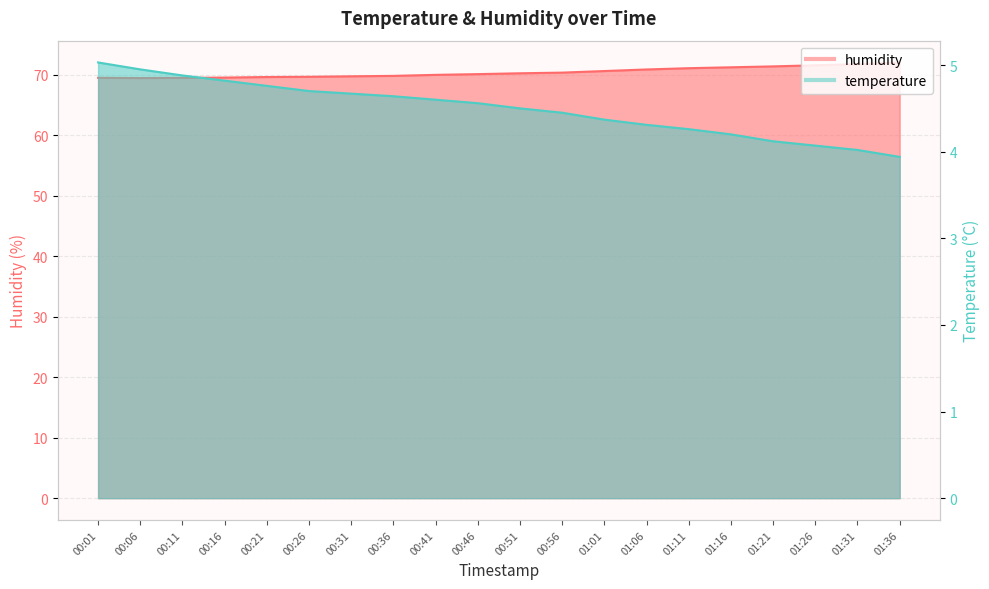

Which series has the largest total across all categories?

humidity